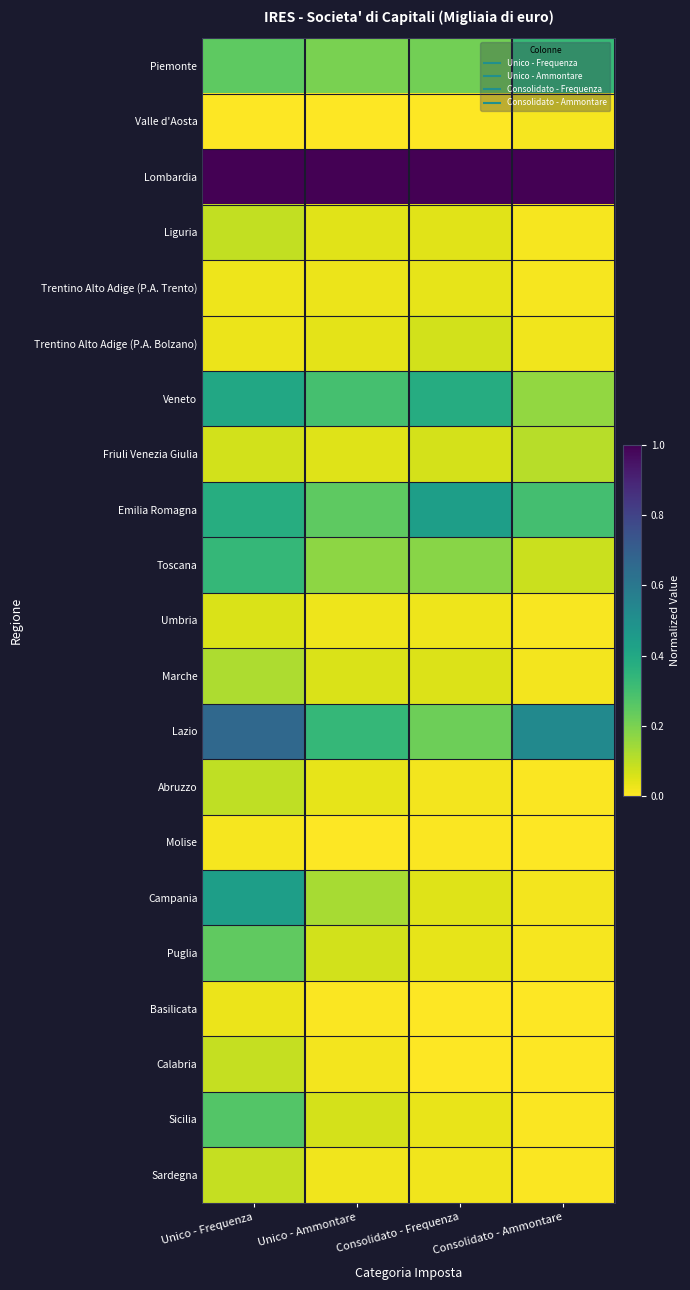

Between Unico - Ammontare and Consolidato - Frequenza, which series saw the biggest shift?

Emilia Romagna